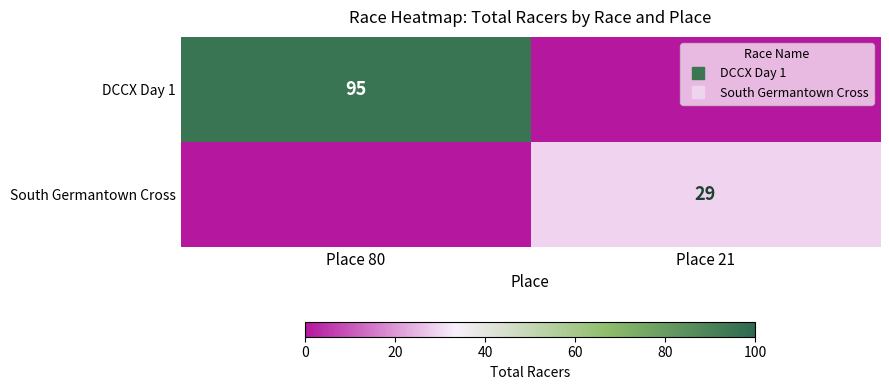

What is the total value across all series at Place 80?

95